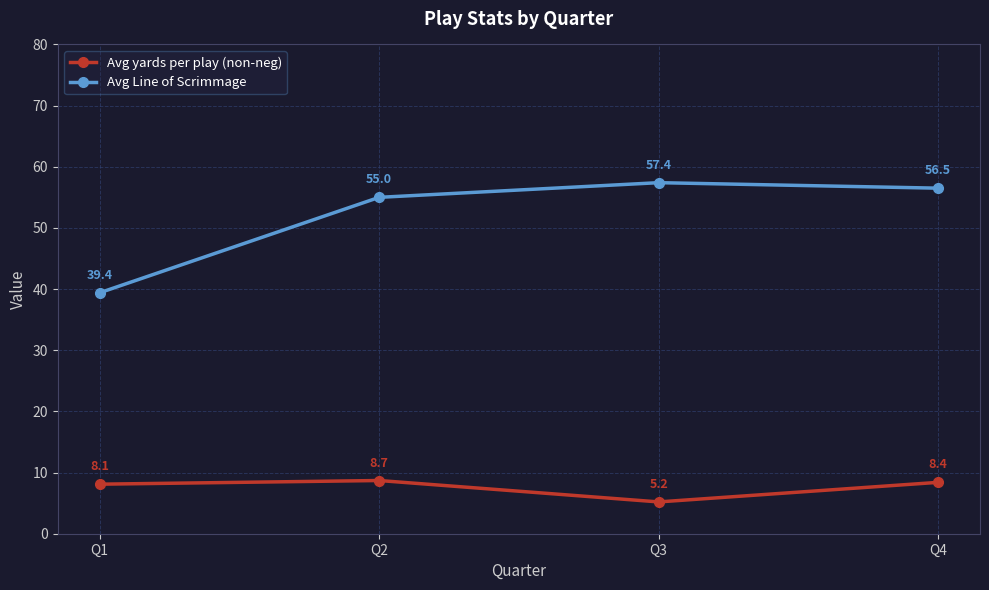

True or false: Avg yards per play (non-neg) has more than 2 points higher than both neighbors.

False